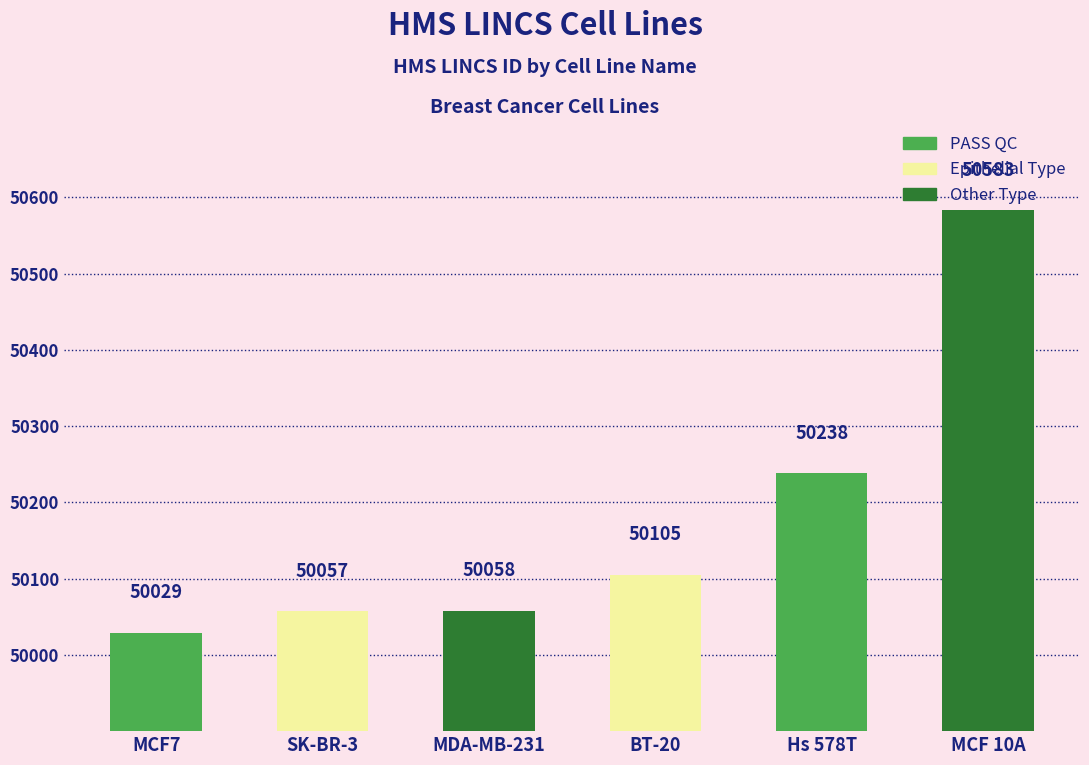

Rank the categories by value from highest to lowest.

MCF 10A, Hs 578T, BT-20, MDA-MB-231, SK-BR-3, MCF7